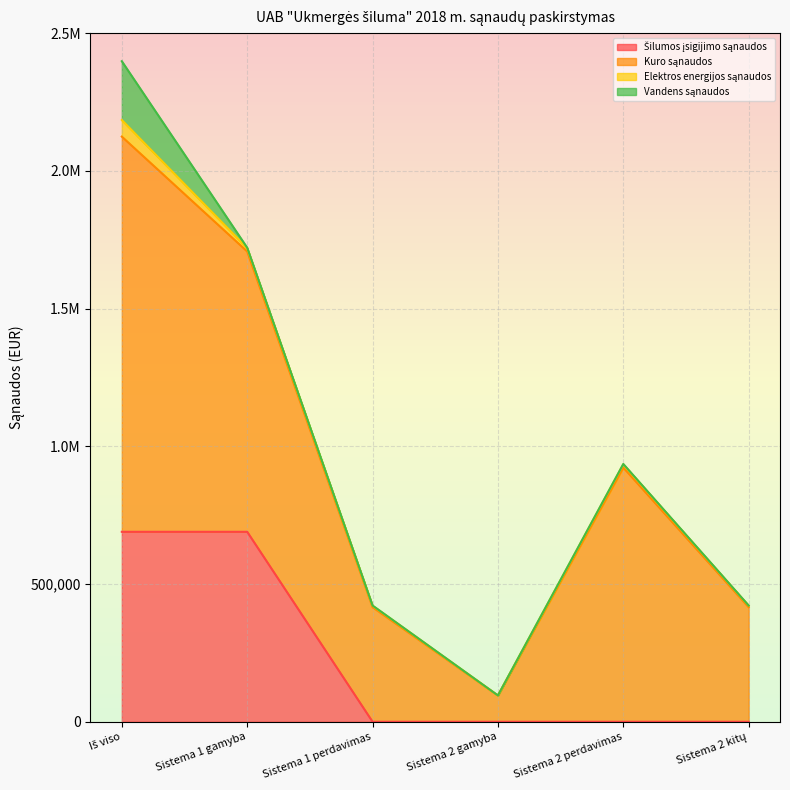

At how many categories does at least one series exceed 415899?

5